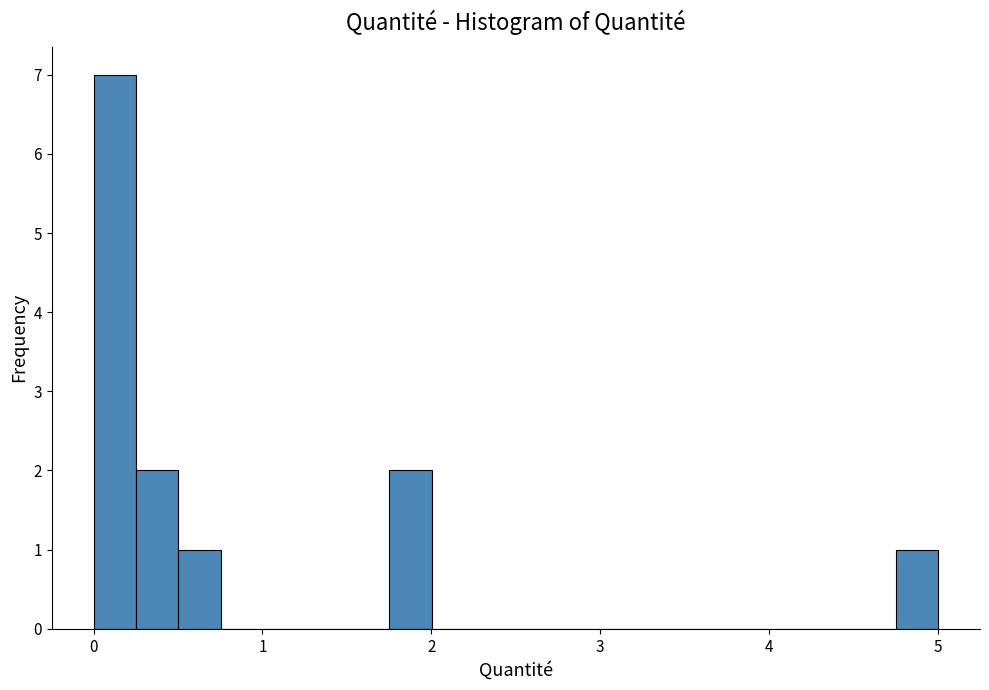

Read against the x-axis, roughly where is the centre of the tallest bar?

0.1